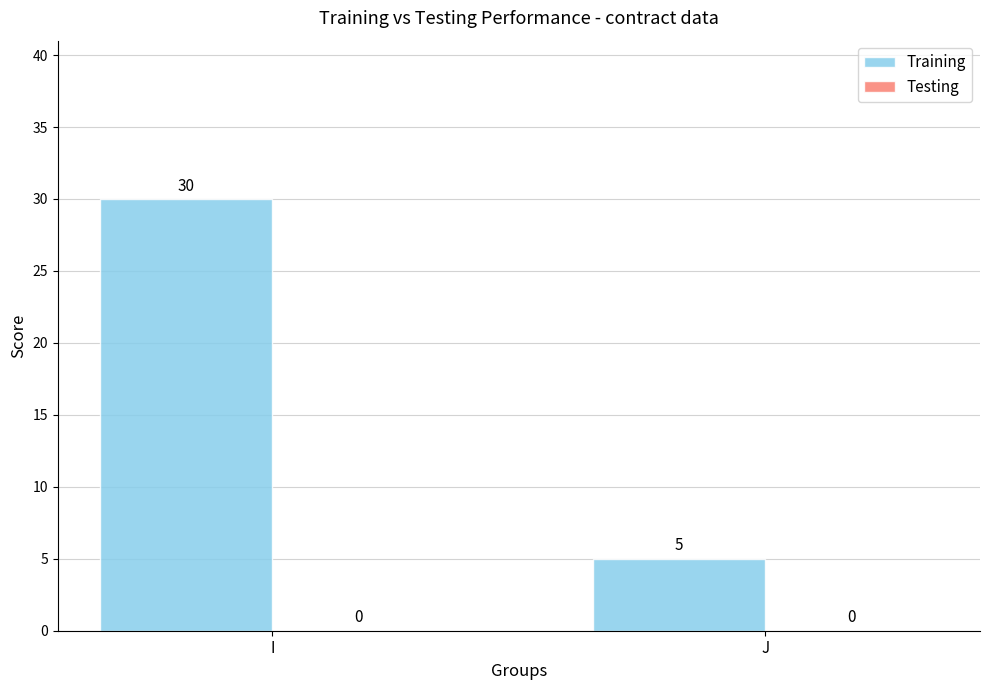

True or false: the data shows 49 at I.

False